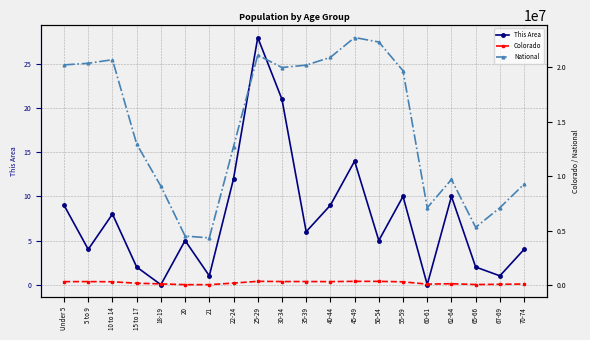

Count the number of data series in this chart.

3